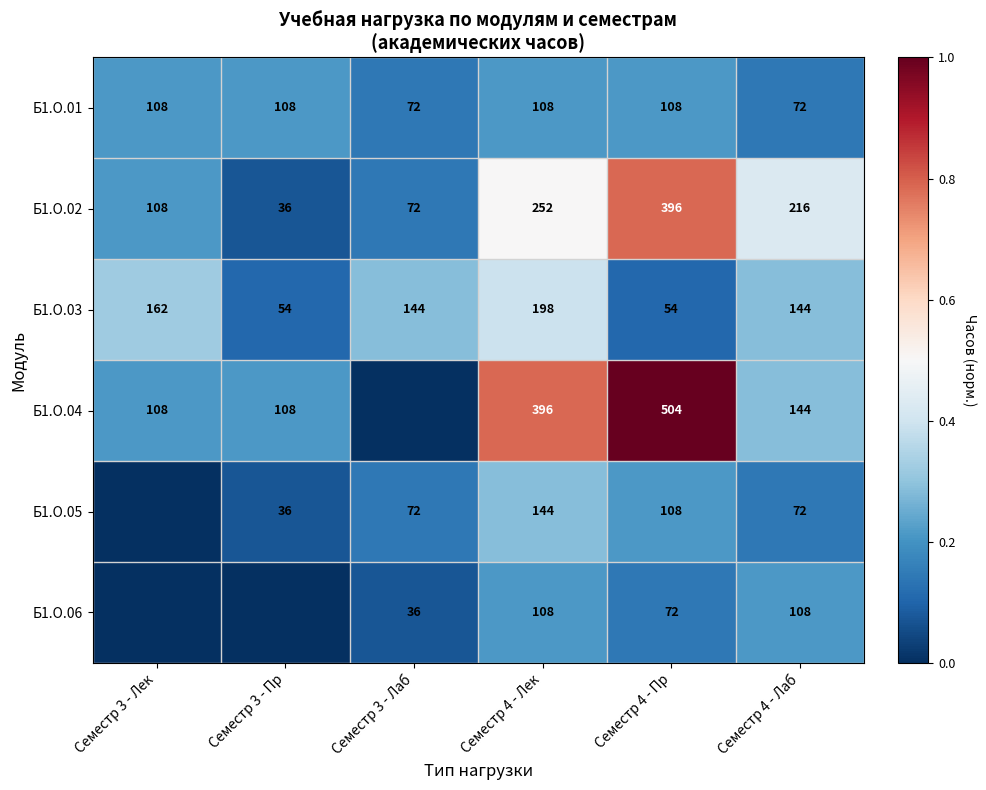

What is the difference between the Б1.О.01 values at Семестр 3 - Пр and Семестр 3 - Лаб?

36